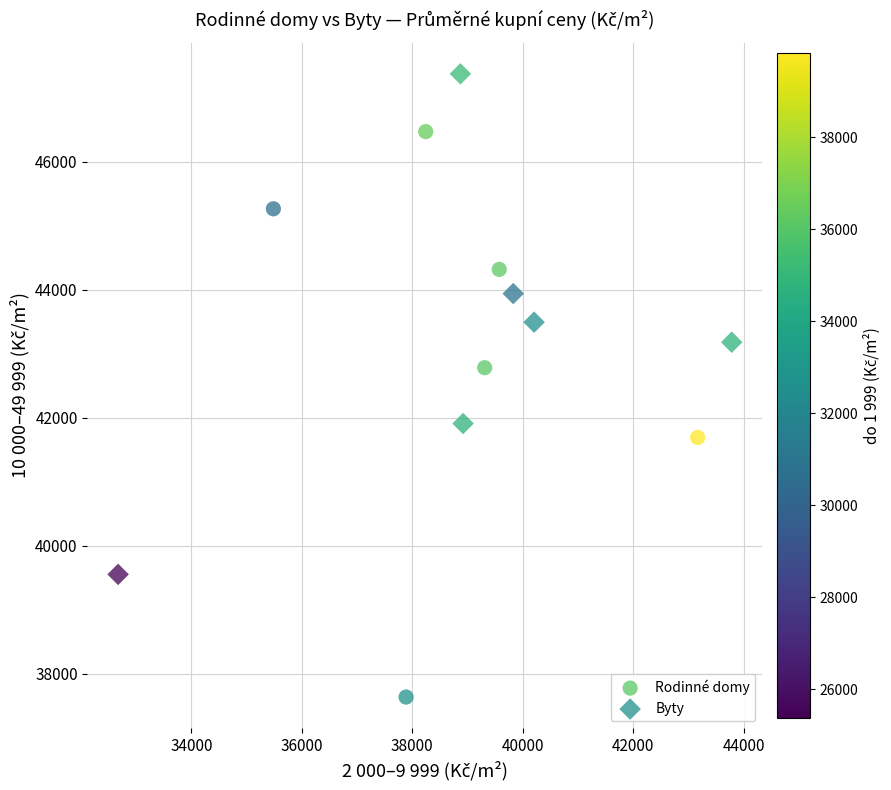

What are all the series names shown in the legend?

Rodinné domy, Byty